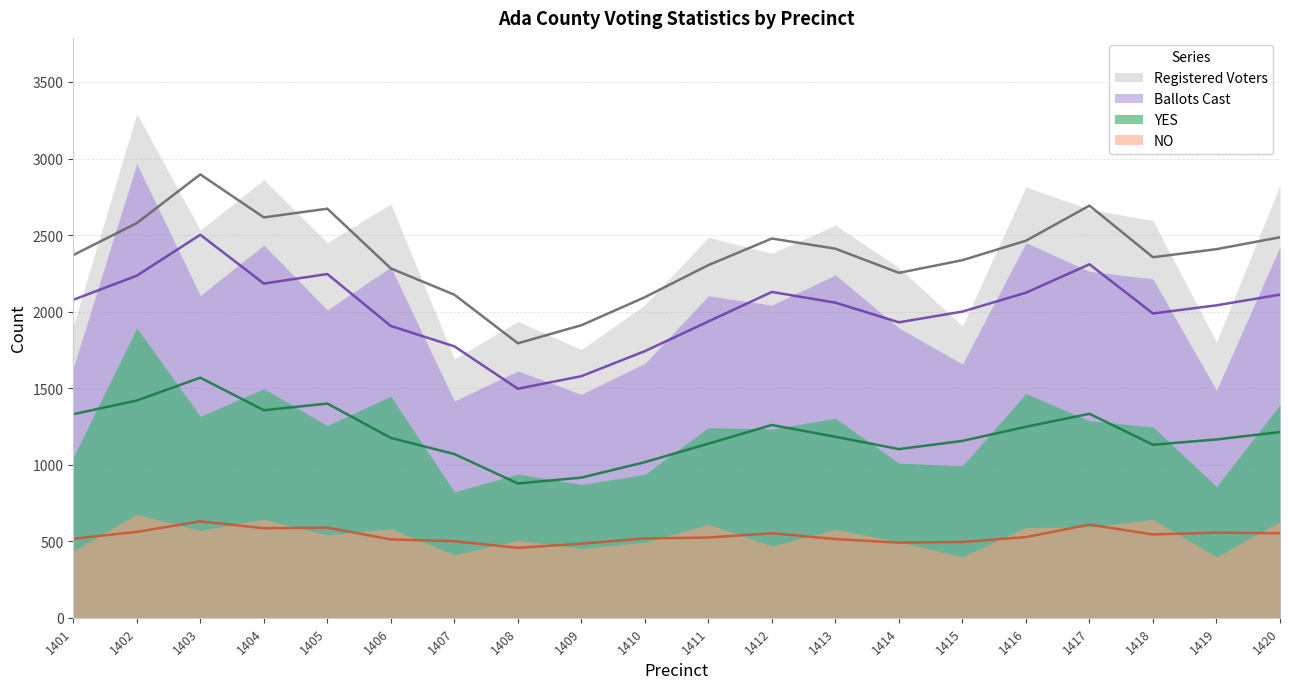

How many categories are shown in the chart?

20